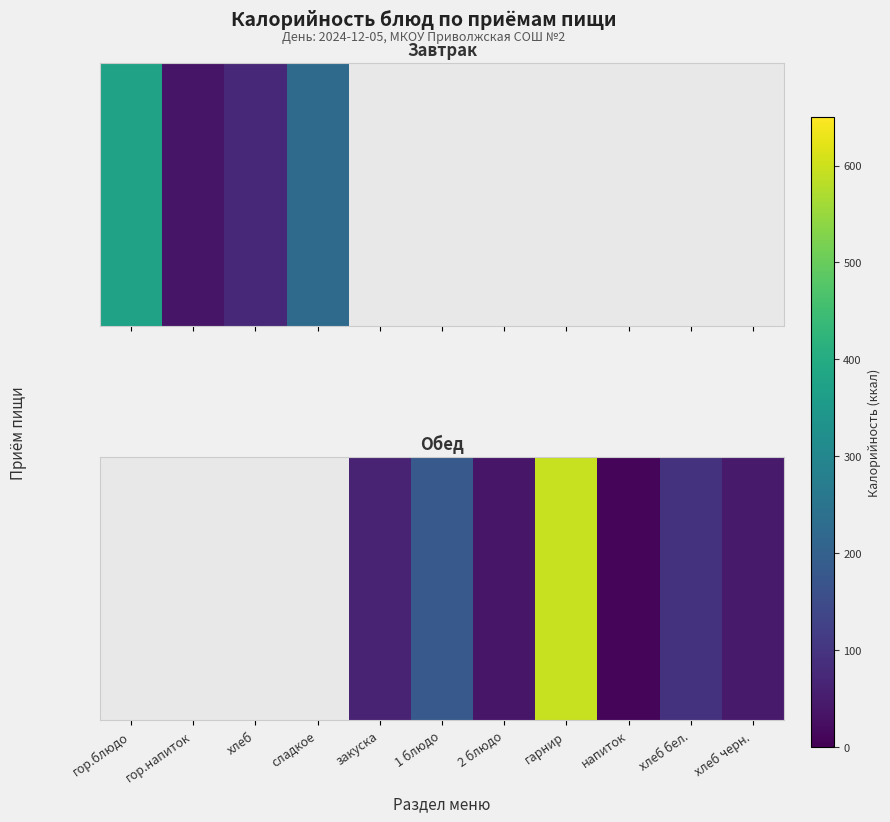

What is the sum of the values at хлеб and гарнир?

595.1